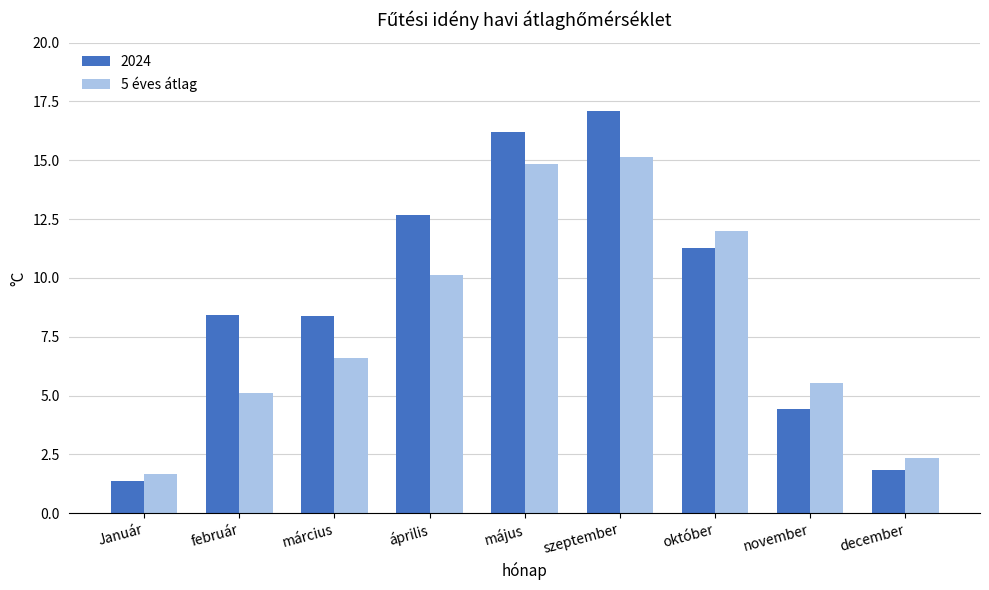

Rank the series by their average value, from highest to lowest.

2024, 5 éves átlag